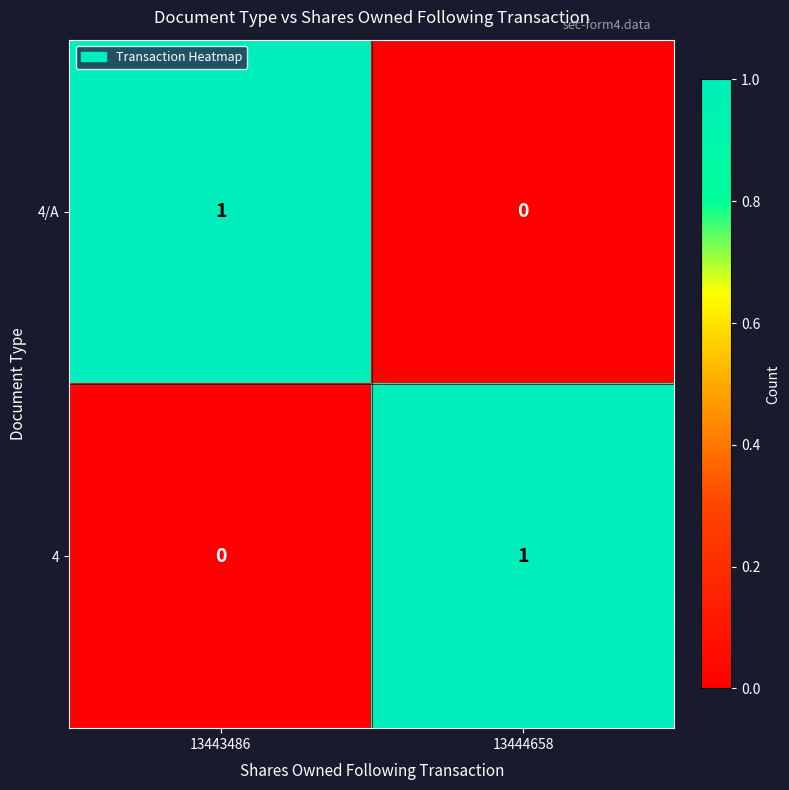

At 13444658, list the series in order from largest to smallest.

4, 4/A